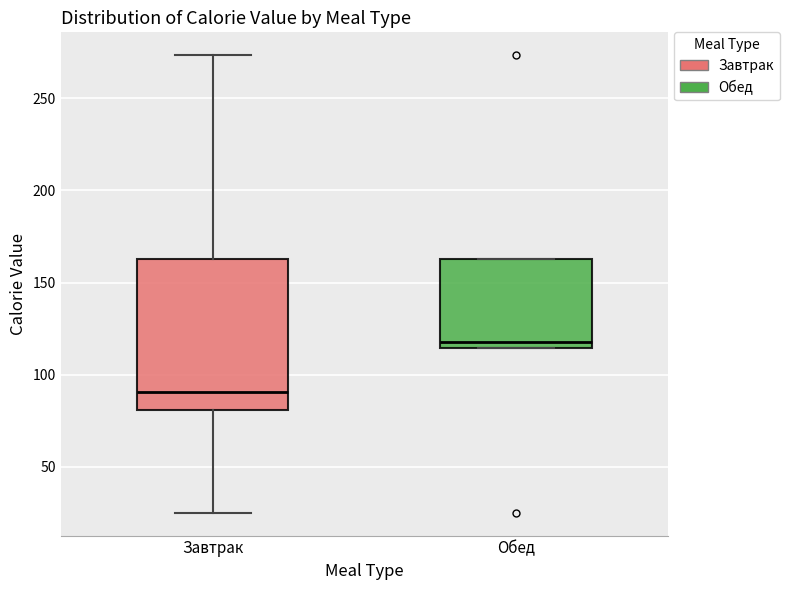

Reading left to right, read every box against the y-axis: the position of its median line, the range the box covers, and the ends of its whiskers. The values are not printed on the chart, so give them approximately, as read against the axis.

Завтрак: median 90, box 80 to 165, whiskers 25 to 275
Обед: median 120, box 115 to 165, whiskers 115 to 165